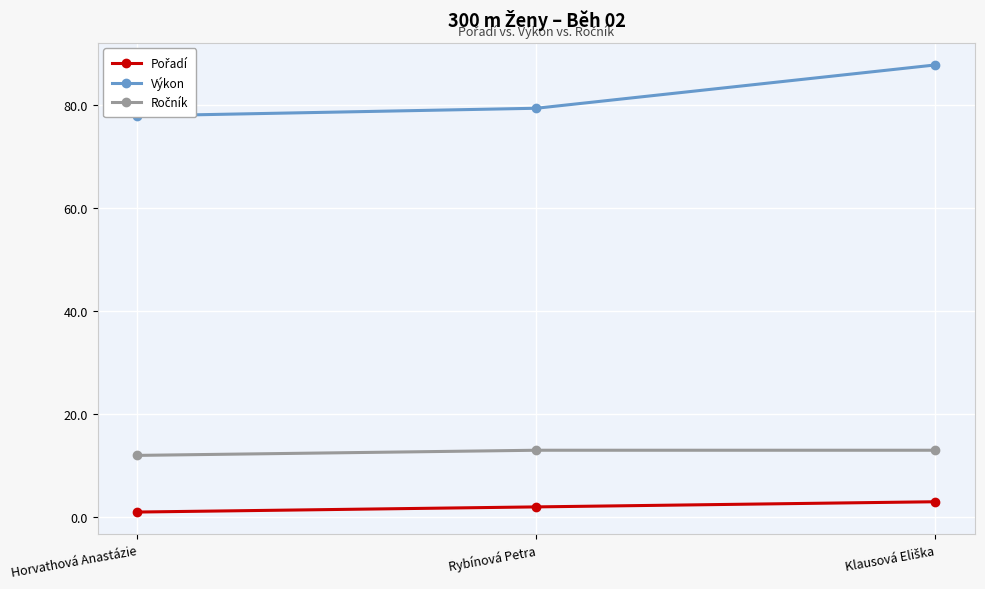

Which series has the largest total across all categories?

Výkon